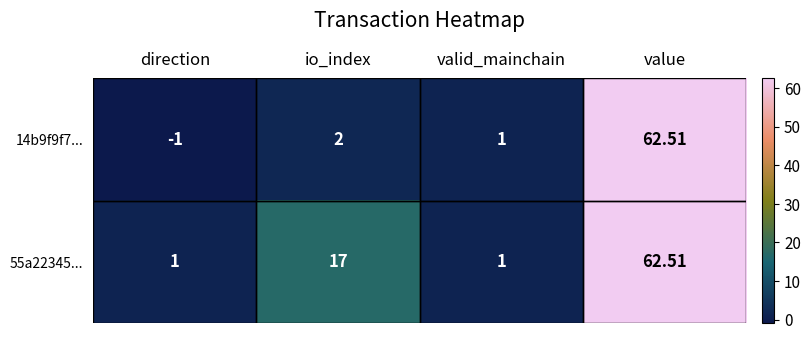

Is the value of 14b9f9f7... at valid_mainchain greater than the value of 55a22345... at value?

No